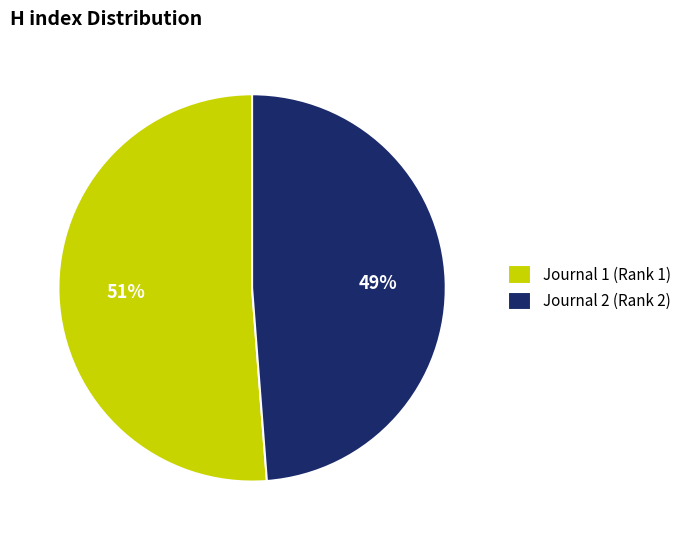

True or false: Journal 2 (Rank 2) accounts for 56% of the total.

False